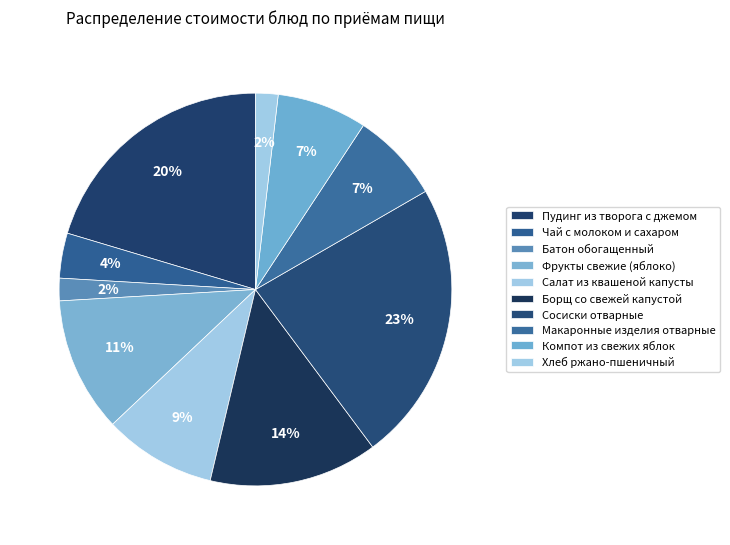

Count the number of slices in the pie.

10